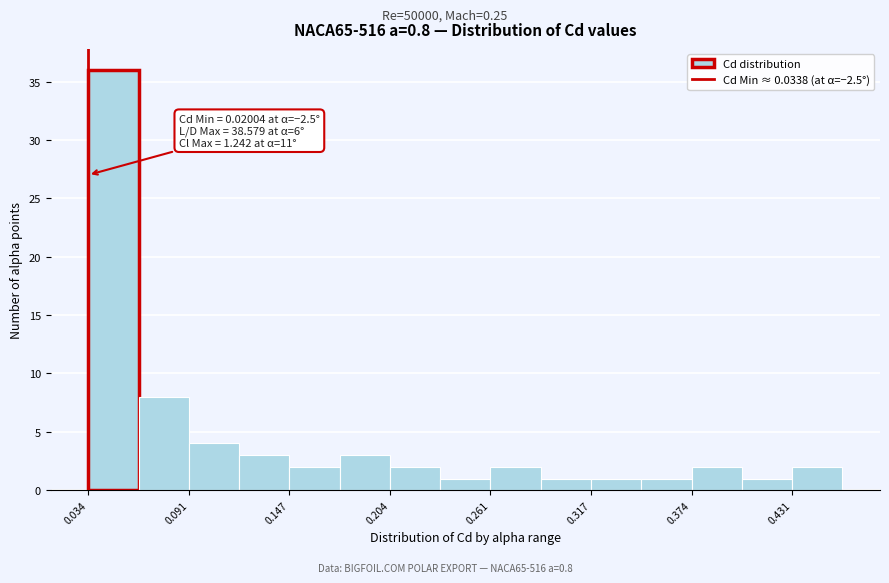

Around what value on the x-axis is the tallest bar? Give the approximate position of its centre, as read against the axis.

0.05